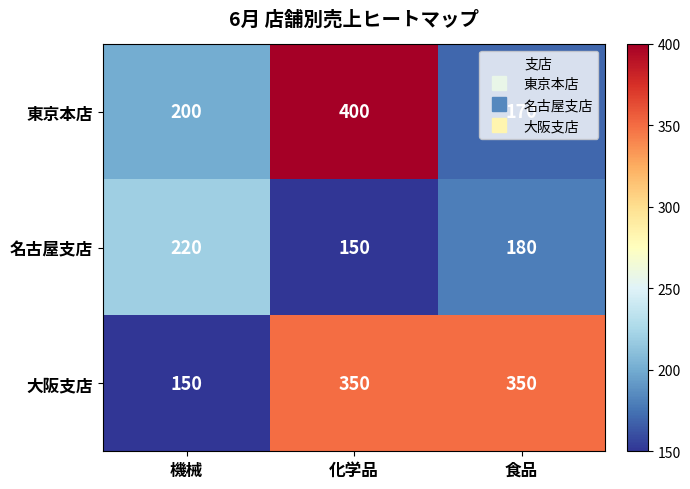

Rank the series at 化学品 from highest to lowest value.

東京本店, 大阪支店, 名古屋支店